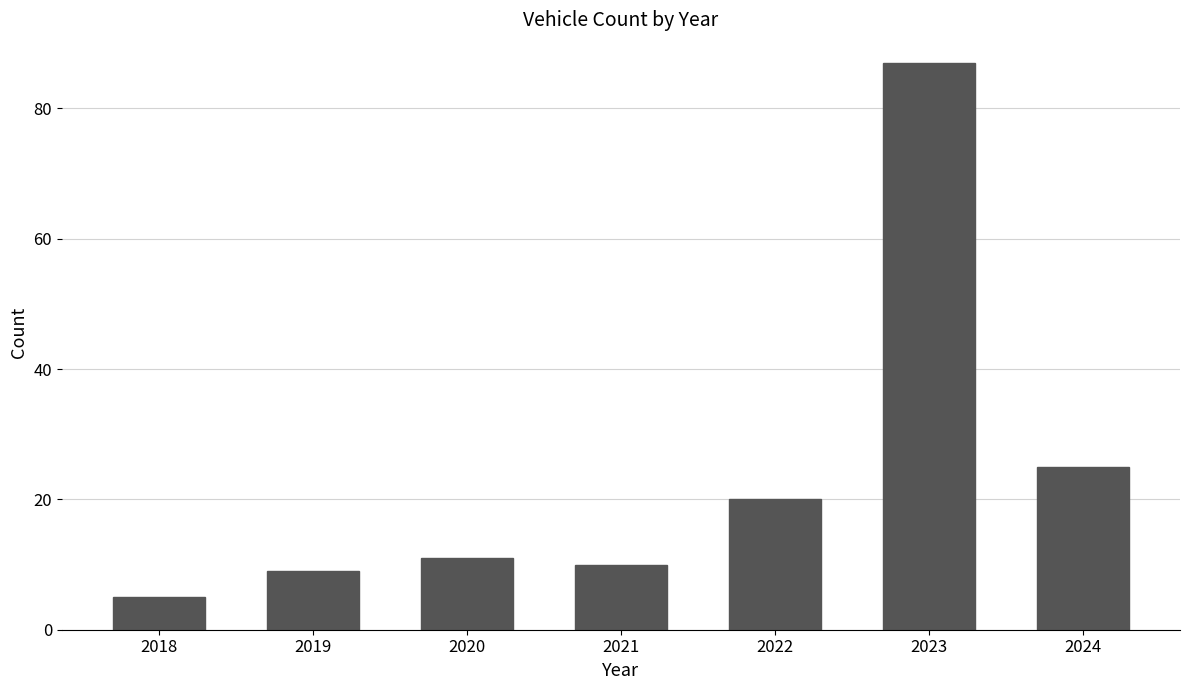

Reading left to right, extract all data points from this chart.

5	9	11	10	20	87	25